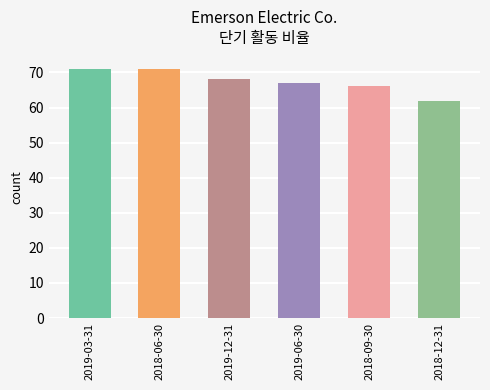

Where does the data first go above 68?

2019-03-31